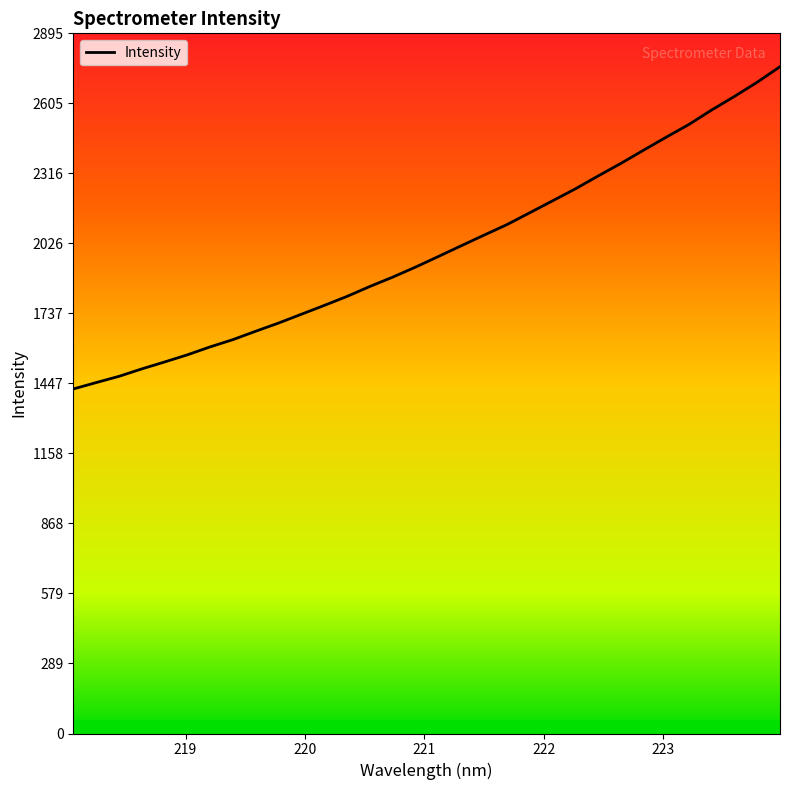

What is the greatest value displayed?

2757.6